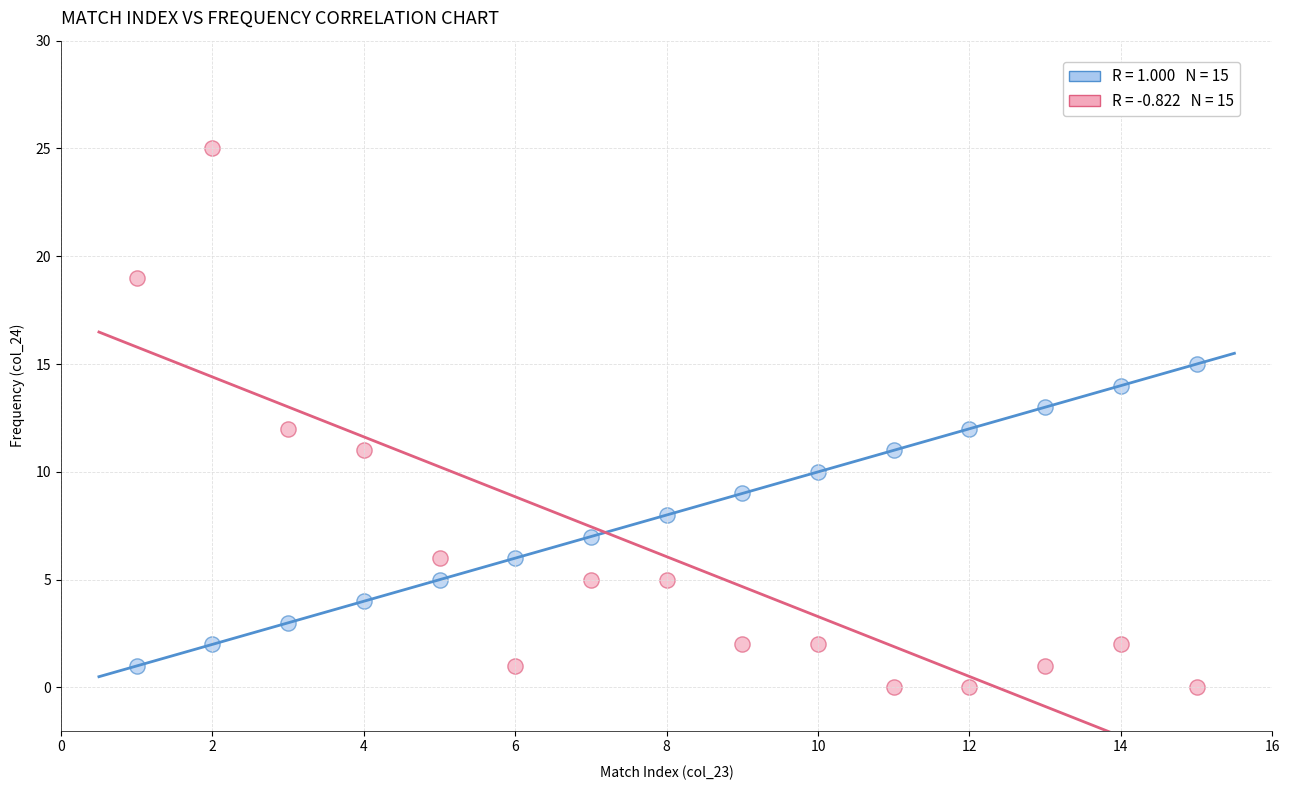

Across all data points, what is the range of Y values (max minus min)?

25